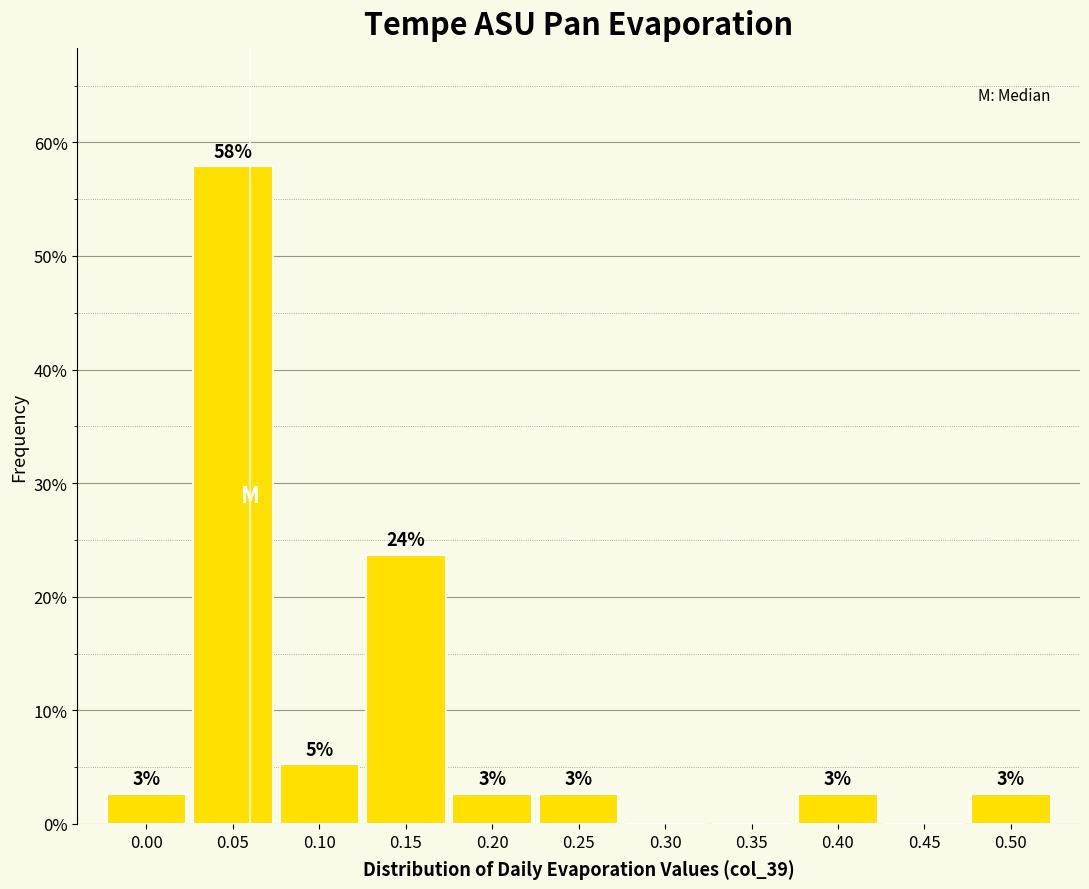

Are the bars horizontal?

No